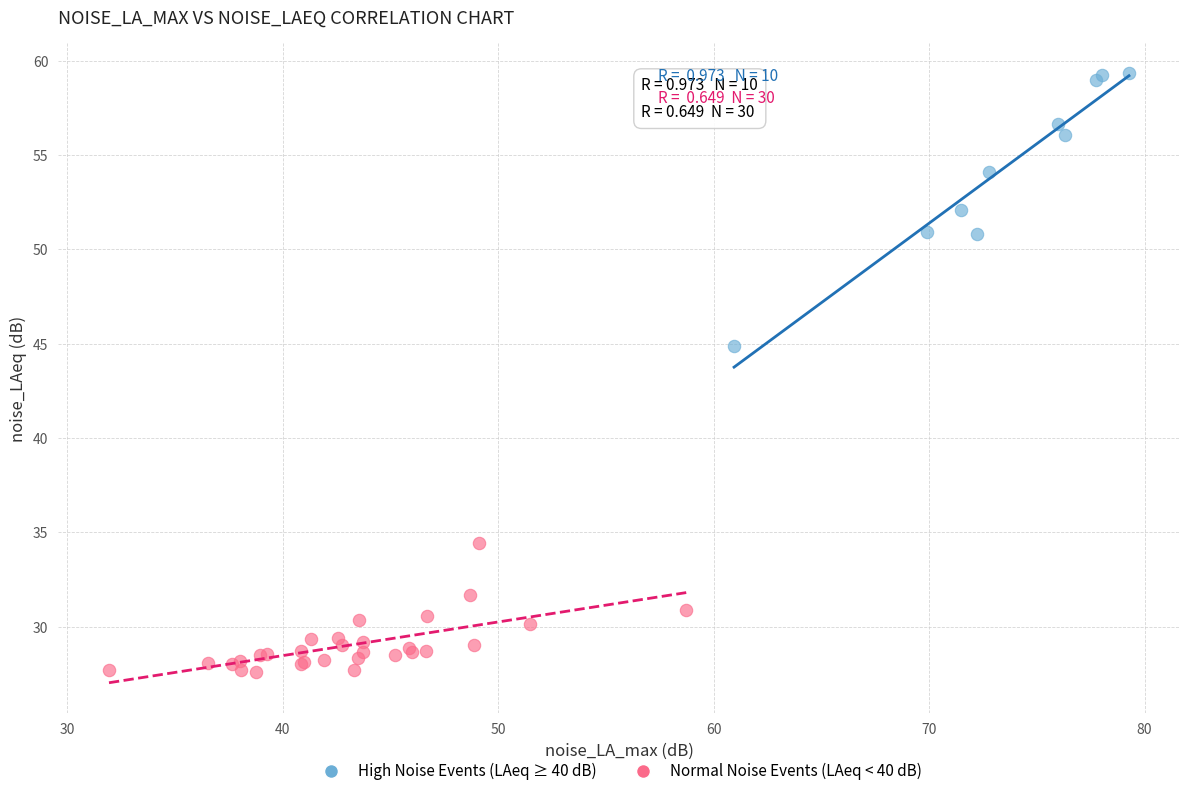

Which series has the largest Y range (max minus min)?

High Noise Events (LAeq ≥ 40 dB)